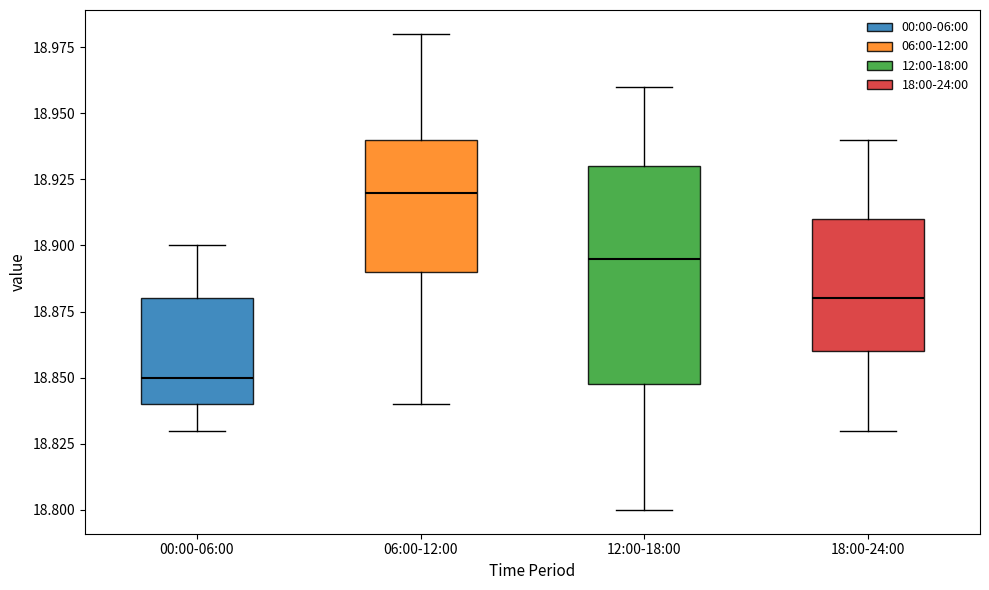

Reading left to right, transcribe this box plot: for each box, give where its median line is, the range the box spans, and where its two whiskers end, as read against the y-axis. The values are not printed on the chart, so give them approximately, as read against the axis.

00:00-06:00: median 18.850, box 18.840 to 18.880, whiskers 18.830 to 18.900
06:00-12:00: median 18.920, box 18.890 to 18.940, whiskers 18.840 to 18.980
12:00-18:00: median 18.895, box 18.850 to 18.930, whiskers 18.800 to 18.960
18:00-24:00: median 18.880, box 18.860 to 18.910, whiskers 18.830 to 18.940